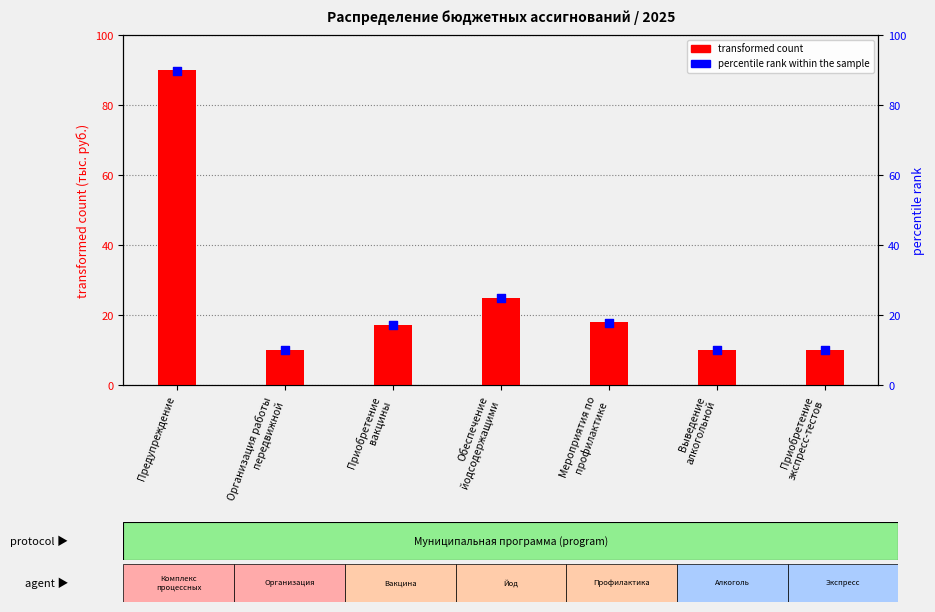

What are all the series names shown in the legend?

transformed count, percentile rank within the sample